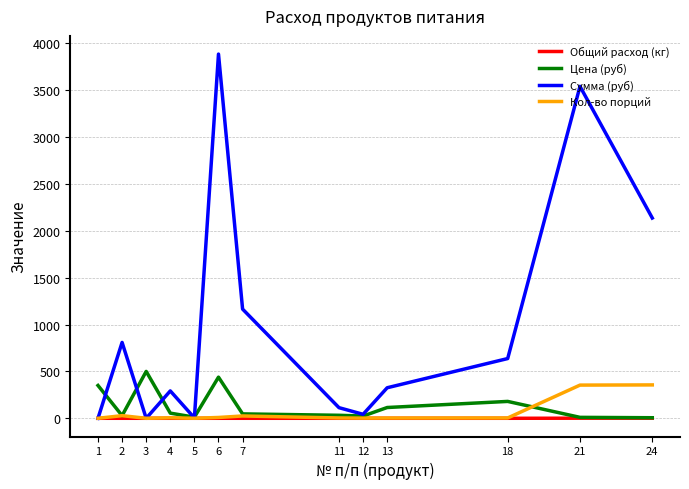

At which category is the sum across all series the highest?

6